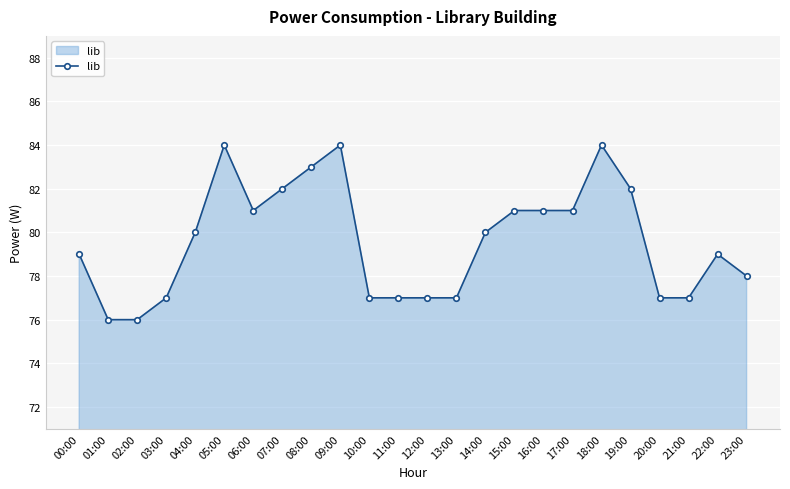

What is the difference between the maximum and minimum values?

8